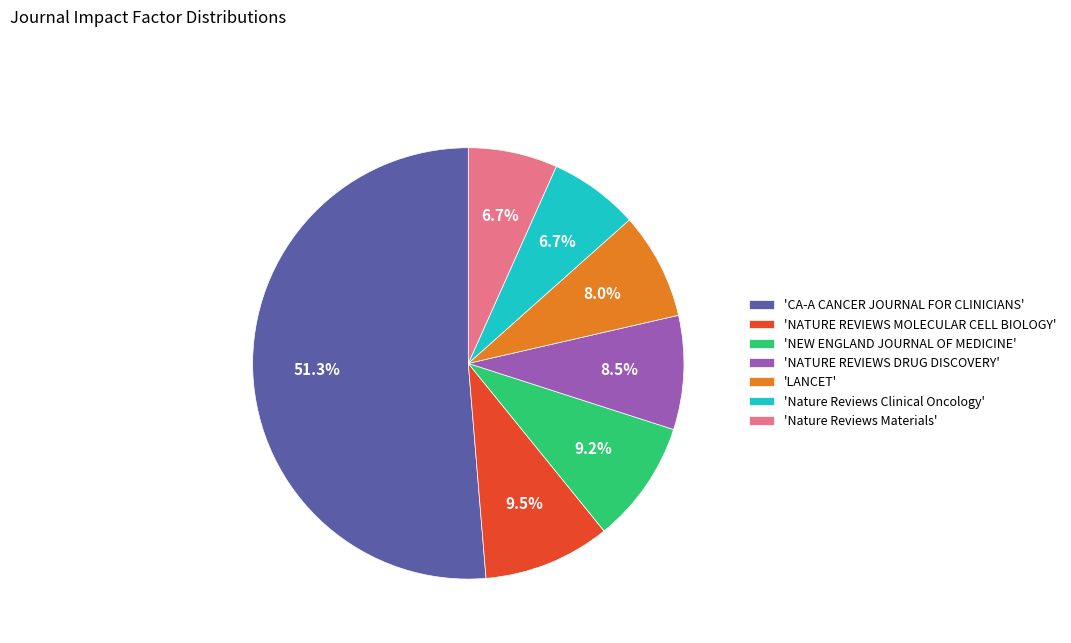

Count the number of slices in the pie.

7